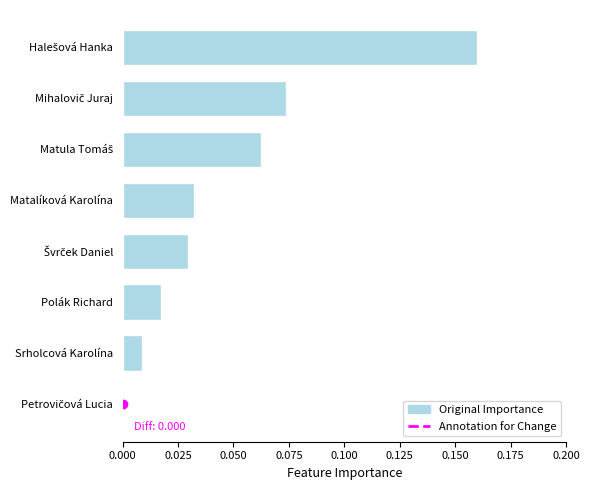

The value at Srholcová Karolína is 0.0. True or false?

True